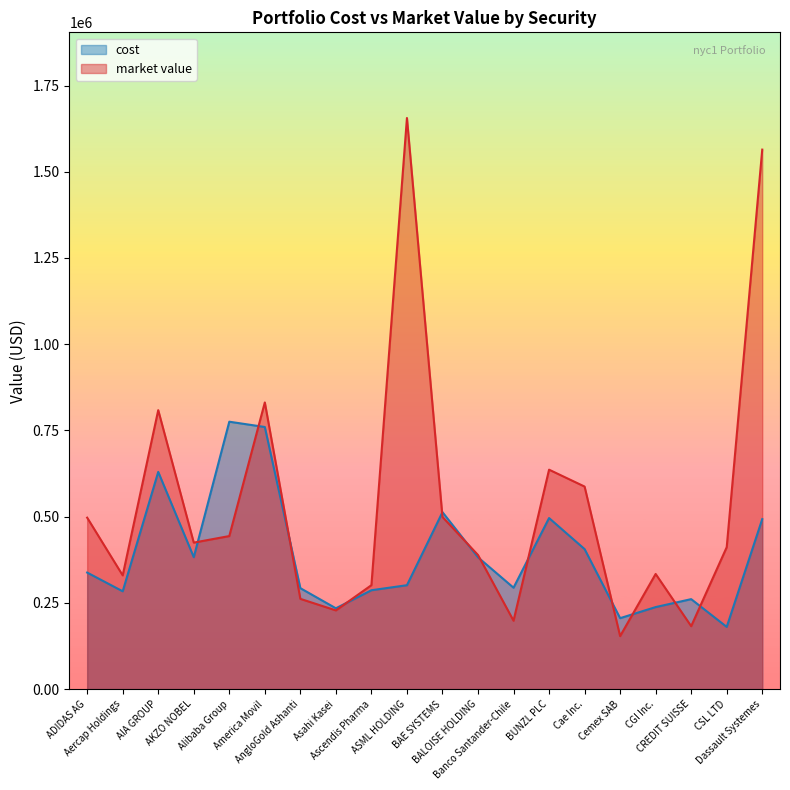

Rank the series at BUNZL PLC from highest to lowest value.

market value, cost